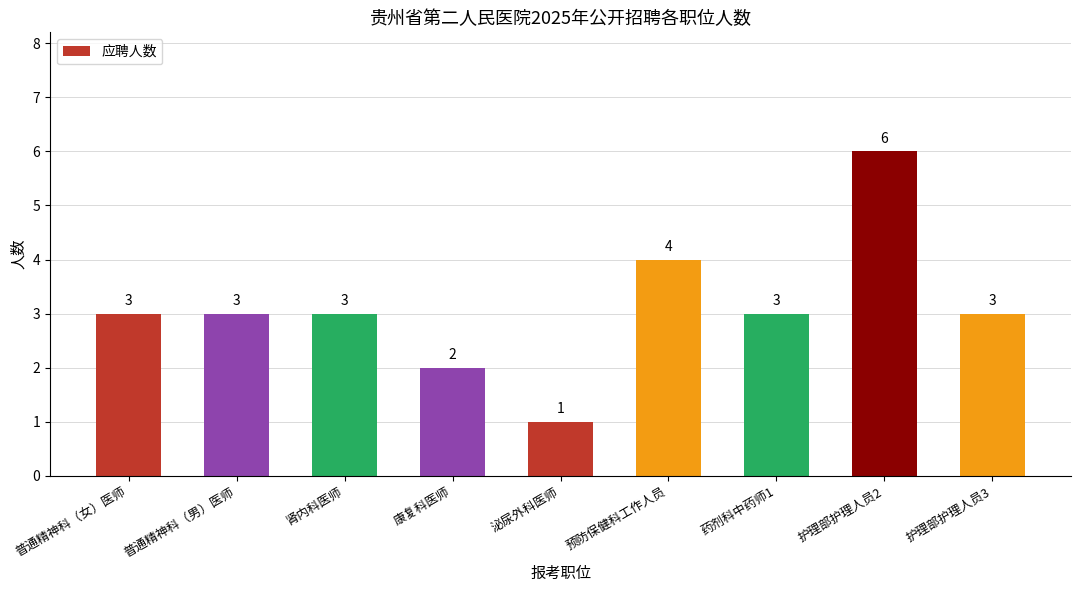

What position from the left is 护理部护理人员2?

8